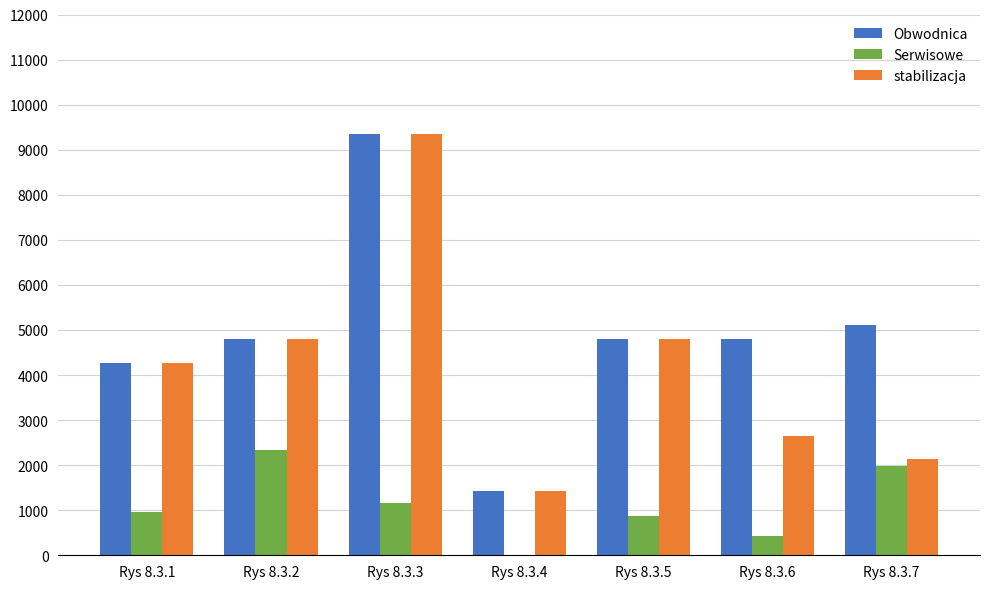

What is the greatest value displayed?

9340.0